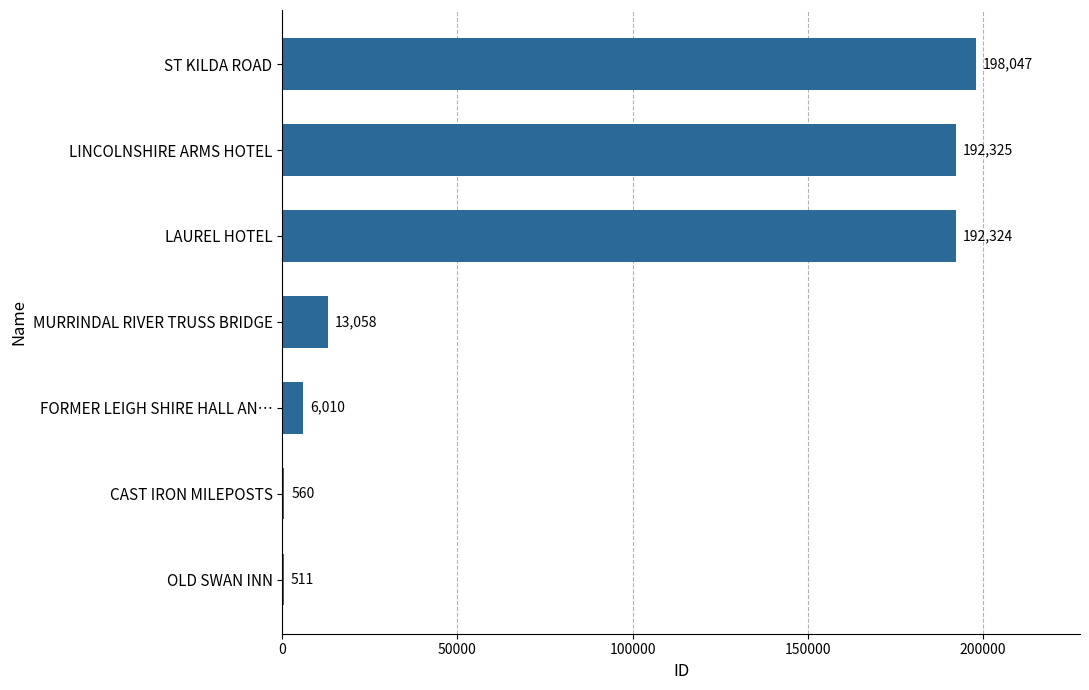

What is the ratio of the value at LAUREL HOTEL to the value at ST KILDA ROAD?

1.0